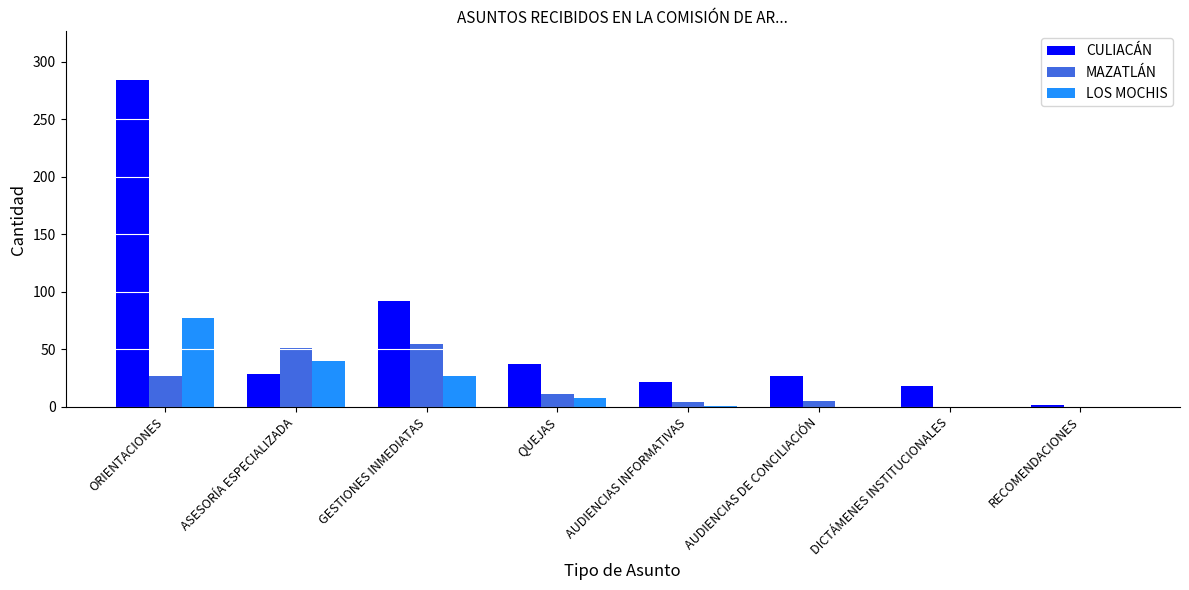

Where is MAZATLÁN nearest to the value 27?

ORIENTACIONES